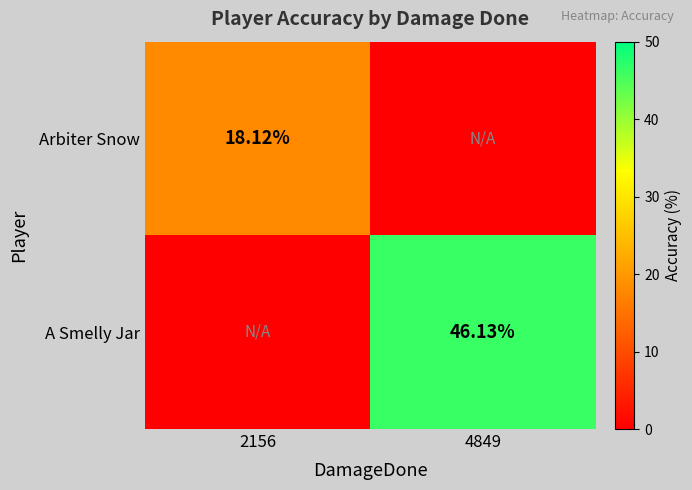

Is the value of A Smelly Jar at 4849 greater than the value of Arbiter Snow at 2156?

Yes